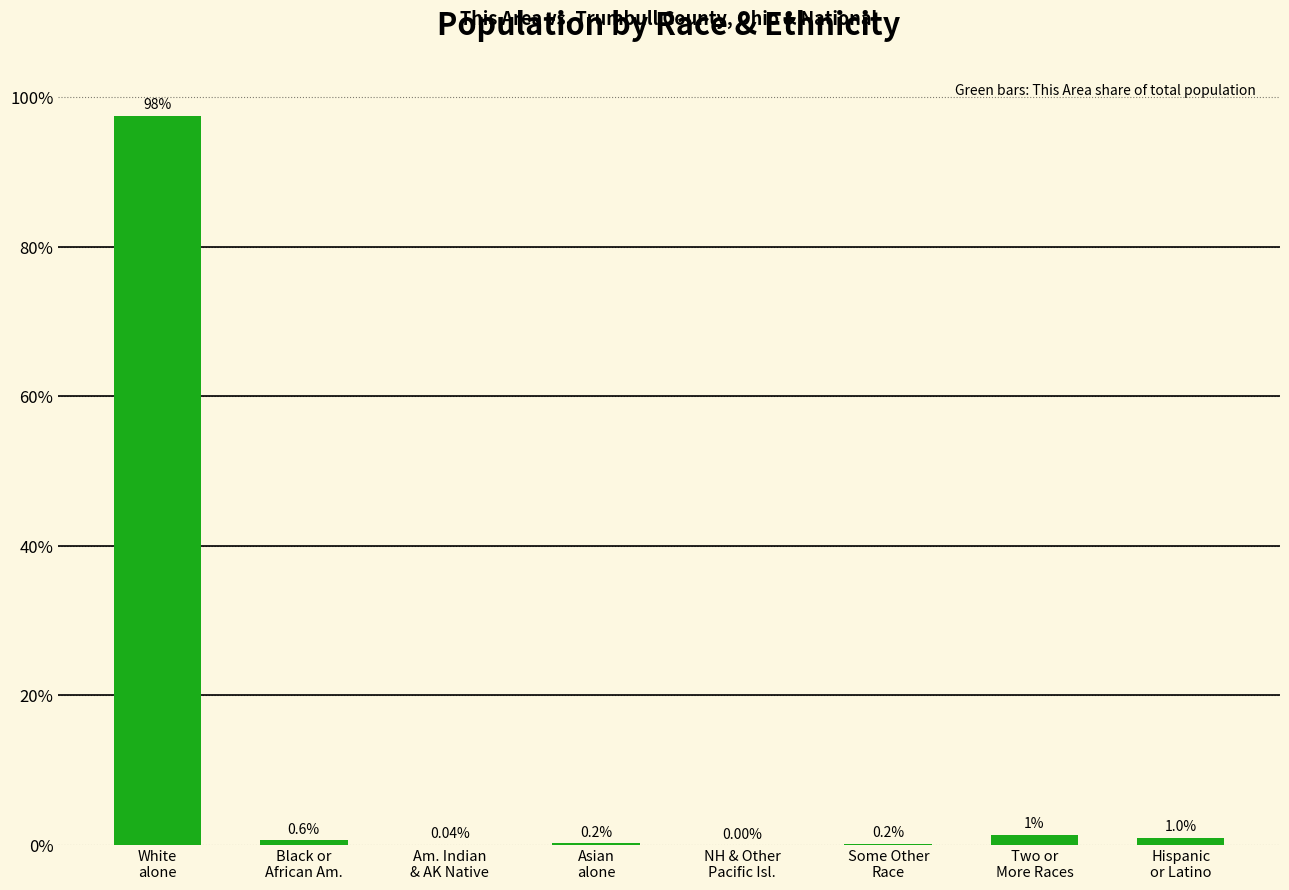

What value does the data have at Black or
African Am.?

0.6